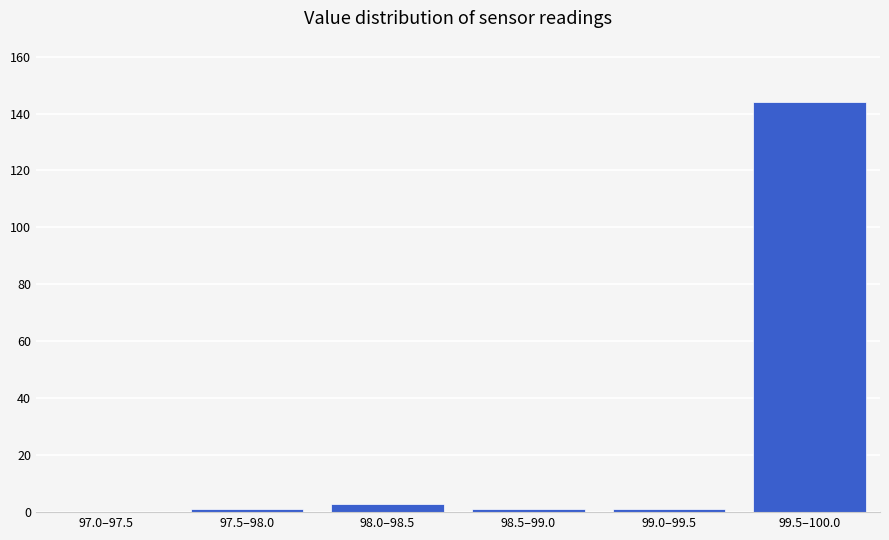

Reading left to right, transcribe all the data shown in this chart.

97.0–97.5=0	97.5–98.0=1	98.0–98.5=3	98.5–99.0=1	99.0–99.5=1	99.5–100.0=144